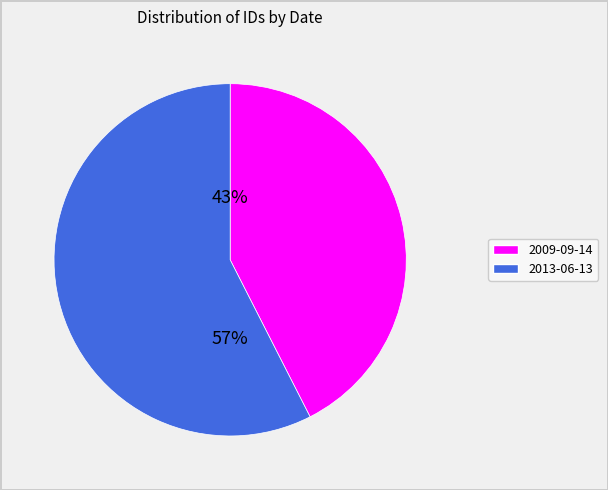

Between 2013-06-13 and 2009-09-14, which is larger?

2013-06-13